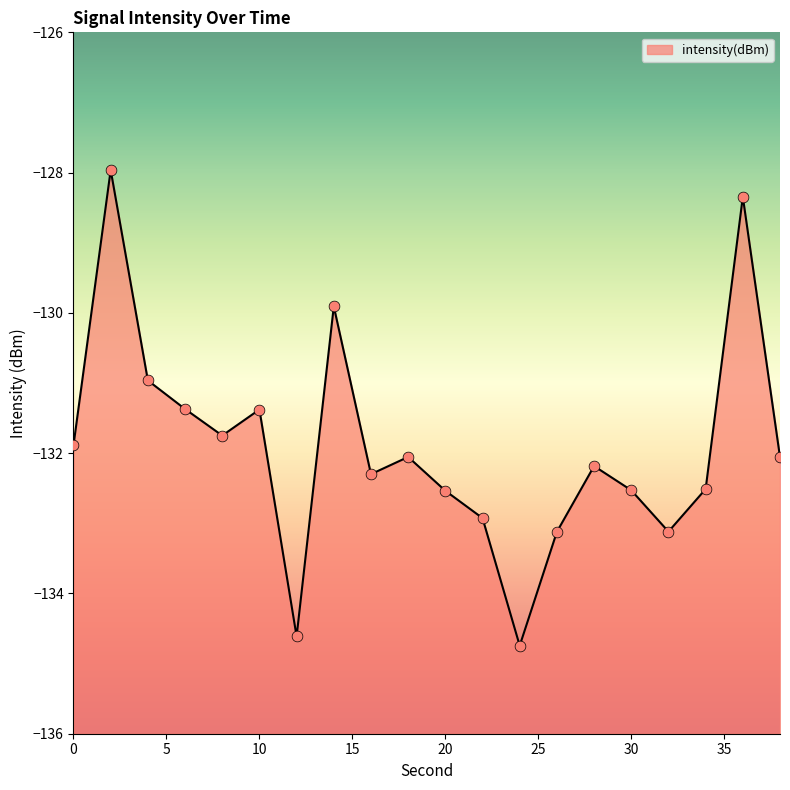

What is the change in value from 22 to 34?

+0.4